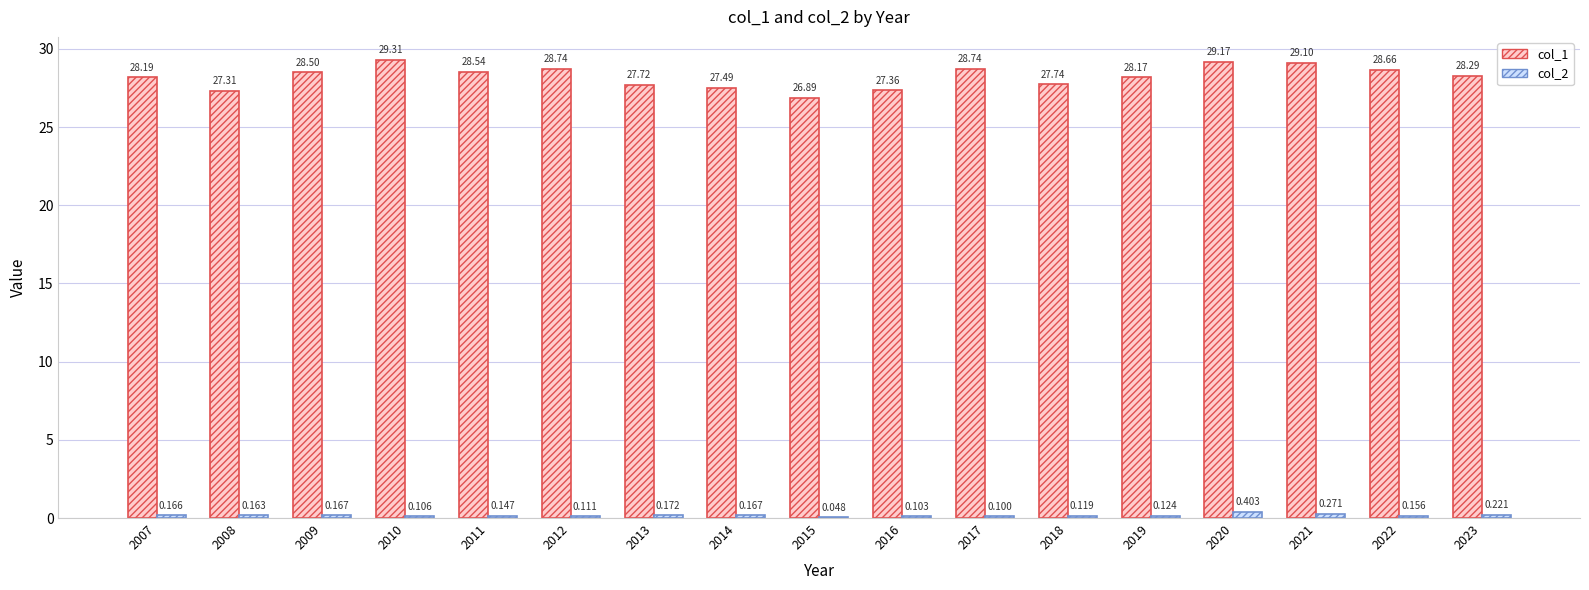

Is the value of col_1 at 2019 greater than the value of col_2 at 2007?

Yes